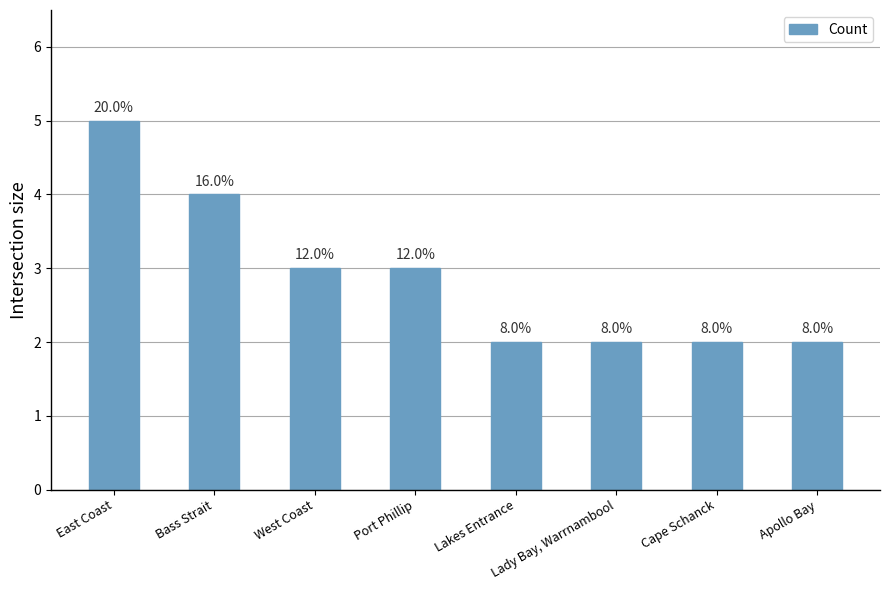

Are the bars horizontal?

No